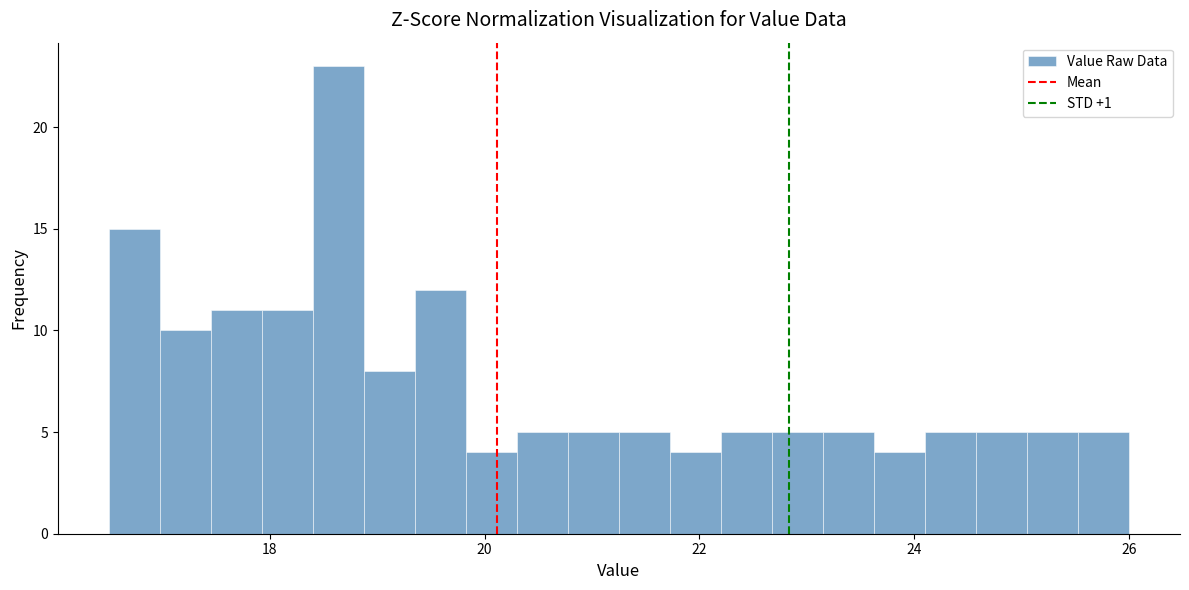

Around what value on the x-axis is the tallest bar? Give the approximate position of its centre, as read against the axis.

18.6